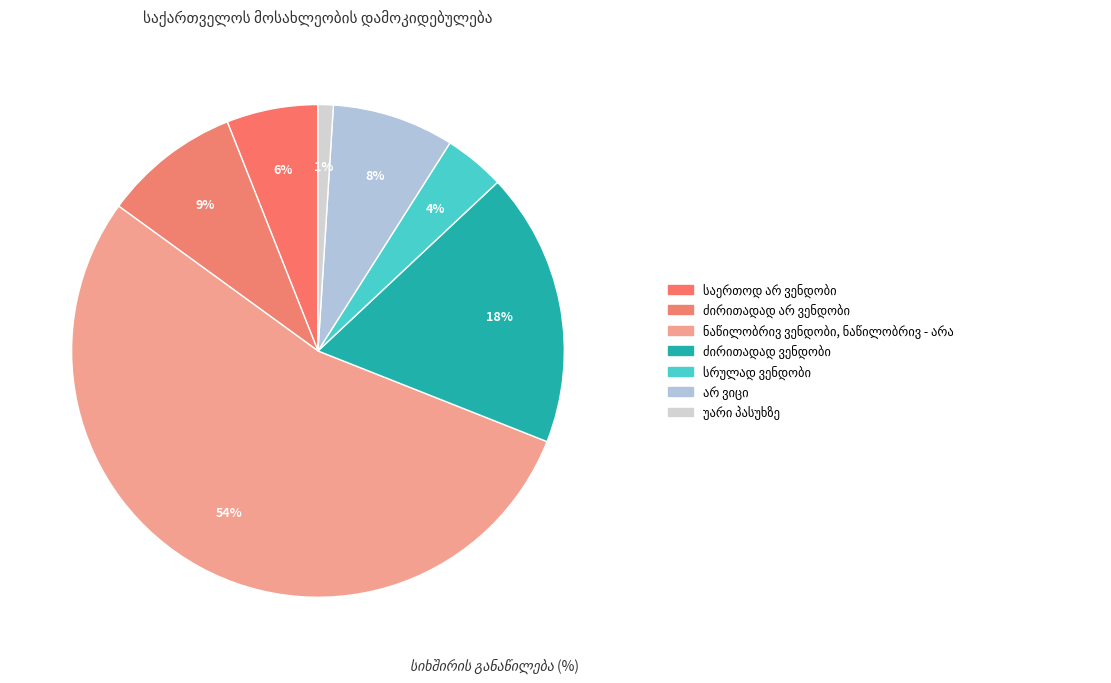

Does ნაწილობრივ ვენდობი, ნაწილობრივ - არა represent more than half of the total?

Yes